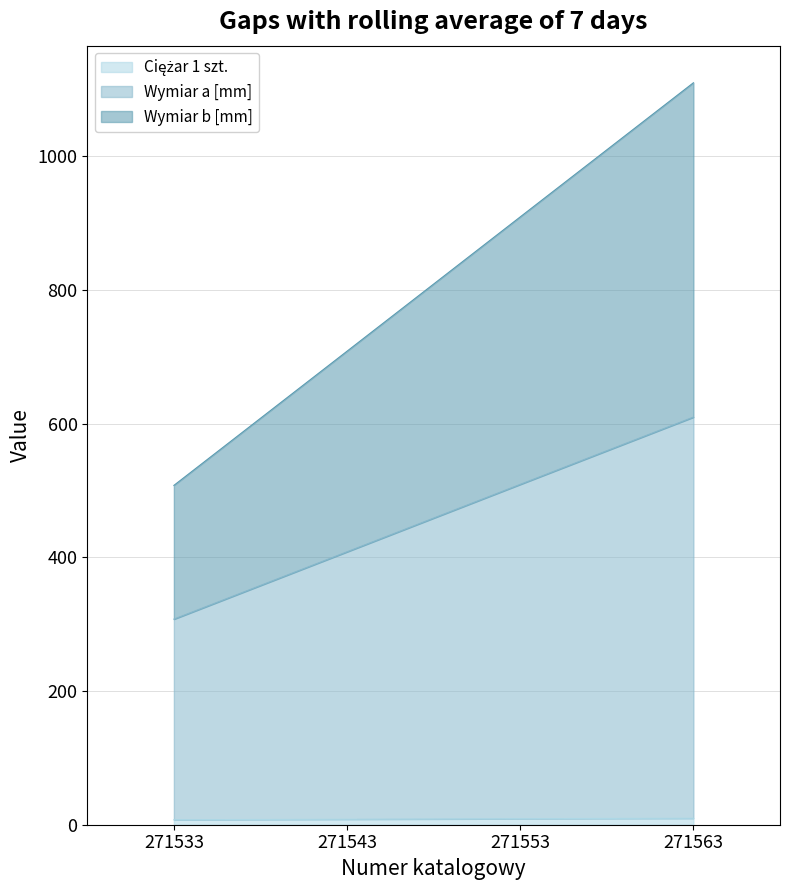

At which category is the sum across all series the highest?

271563